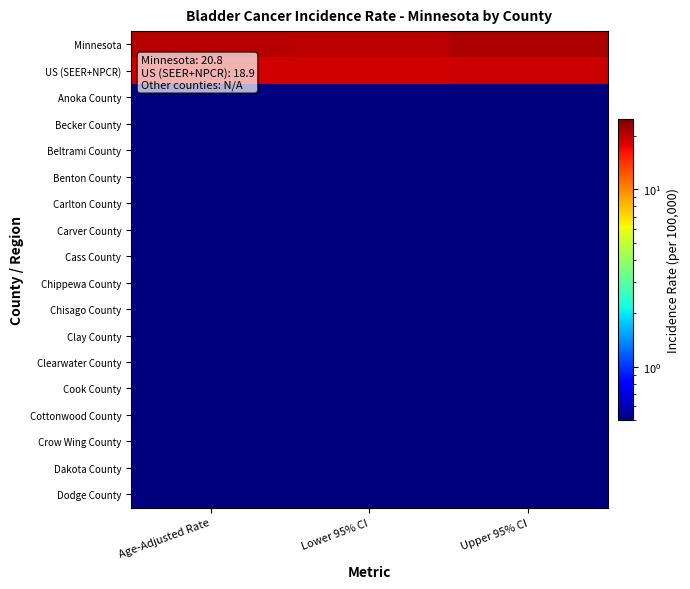

What is the maximum value shown in the chart?

21.3